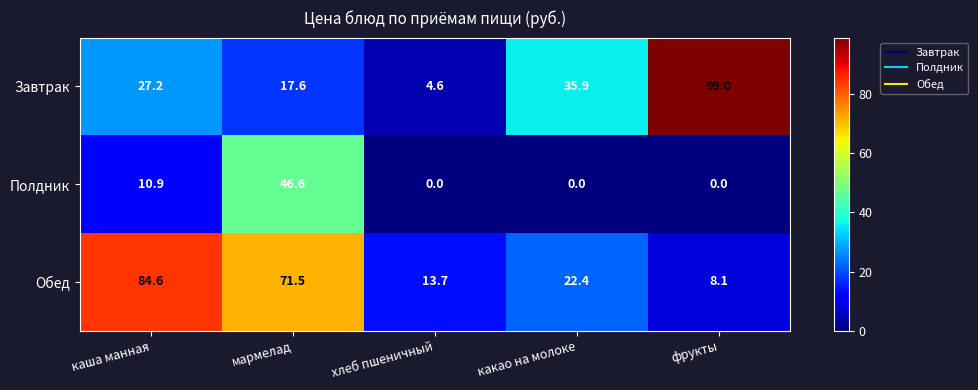

Which series has the largest range (max minus min)?

Завтрак